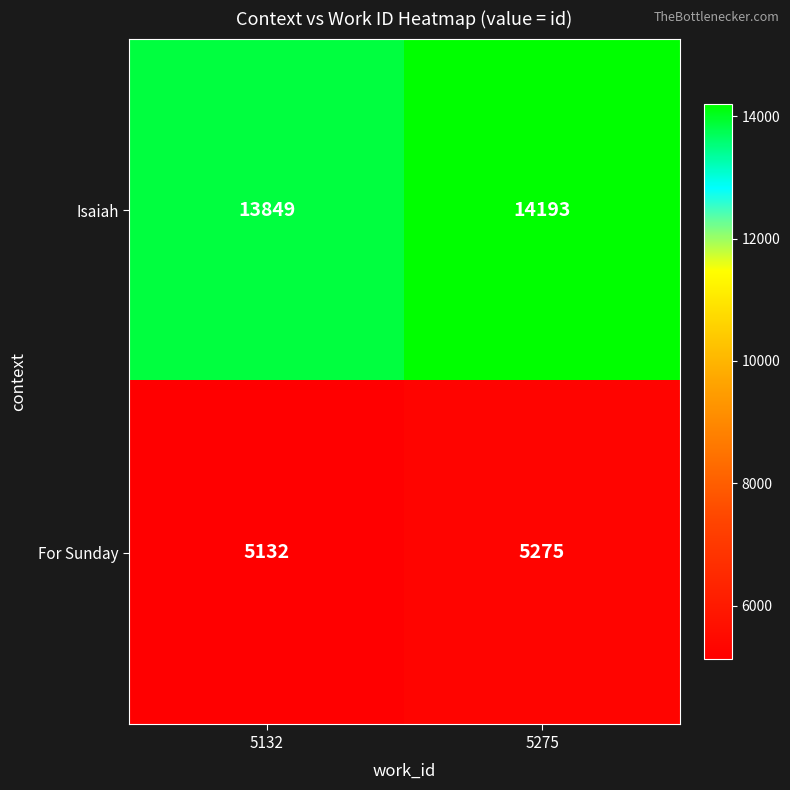

Rank the series by their average value, from highest to lowest.

Isaiah, For Sunday